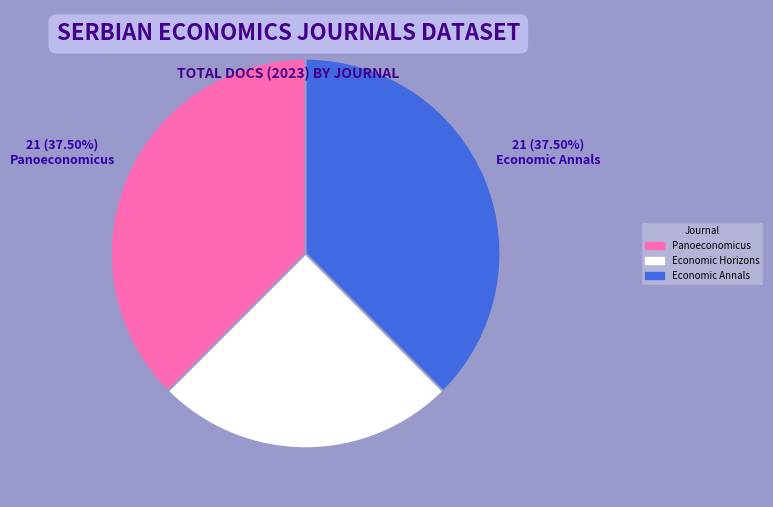

Count the number of slices in the pie.

3